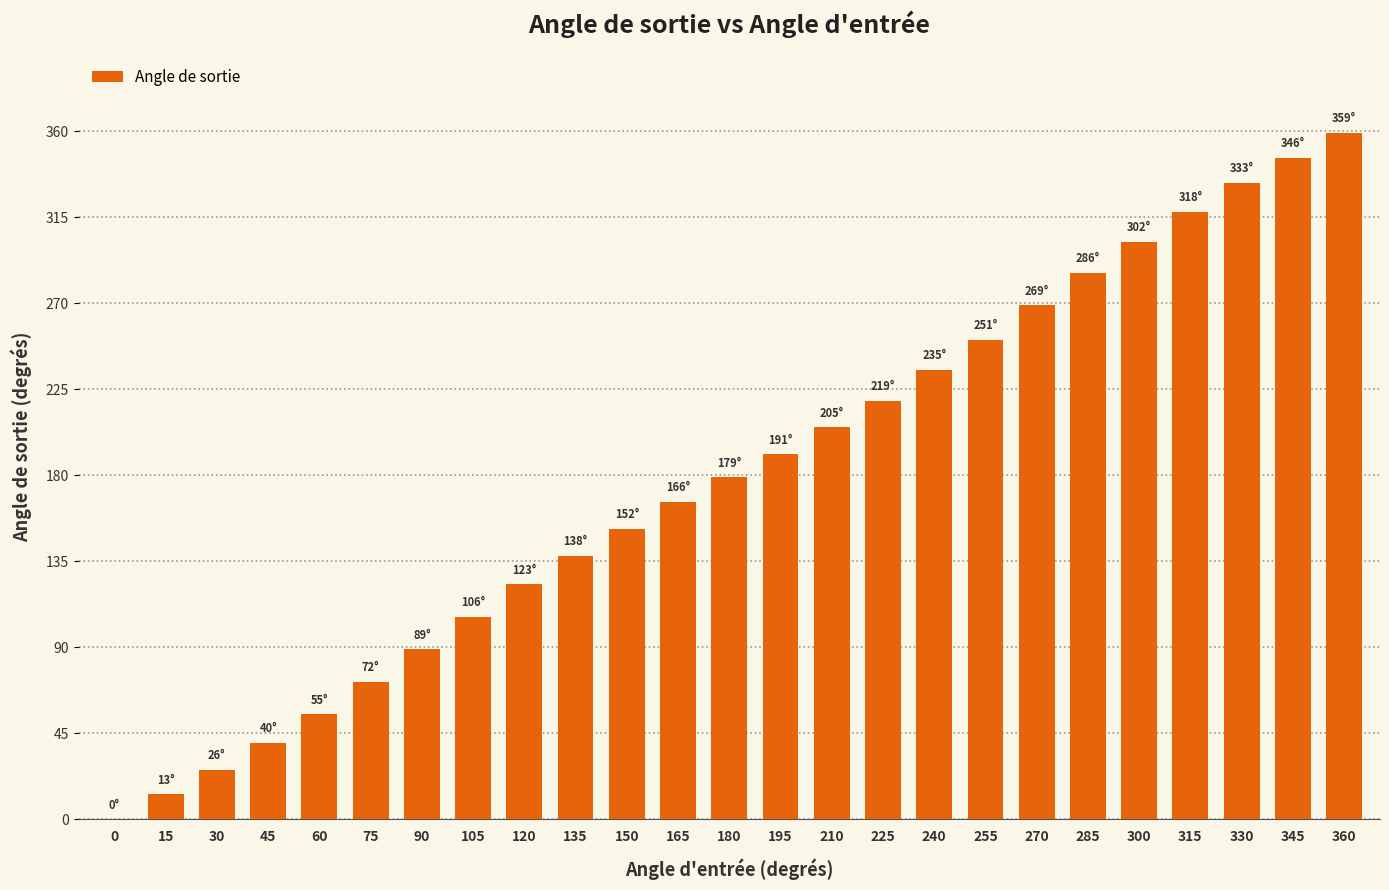

The value at 30 is 38. True or false?

False